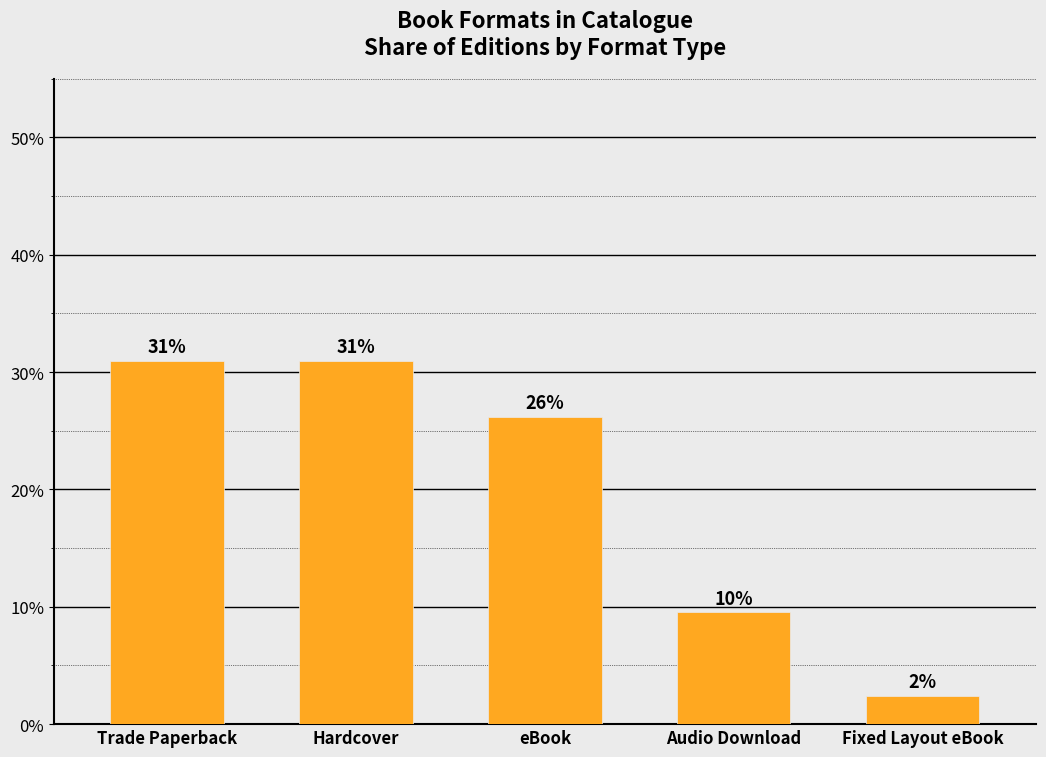

What is the label of the 3rd bar from the right?

eBook